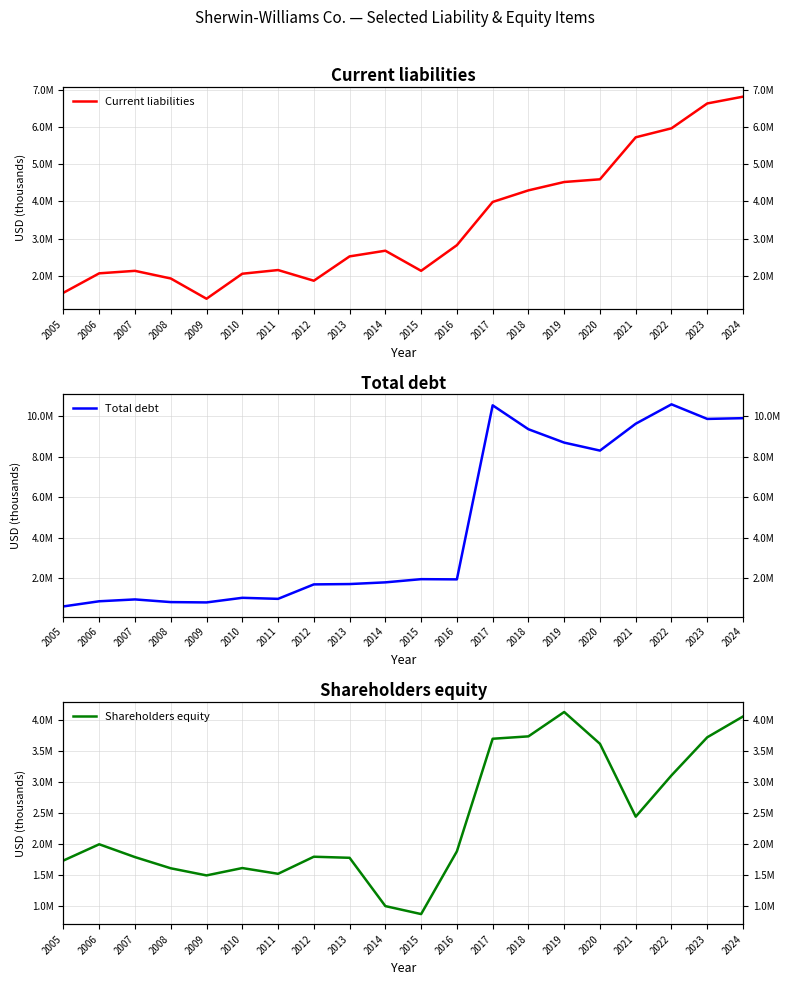

The Total debt series shows 10520655 at 2017. True or false?

True